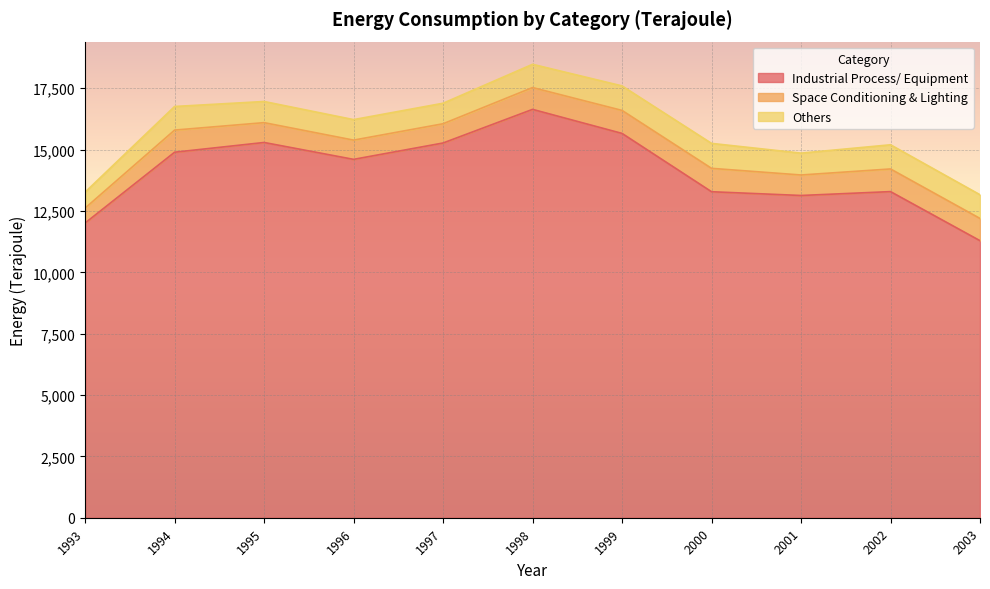

True or false: Space Conditioning & Lighting and Industrial Process/ Equipment cross at least once.

False